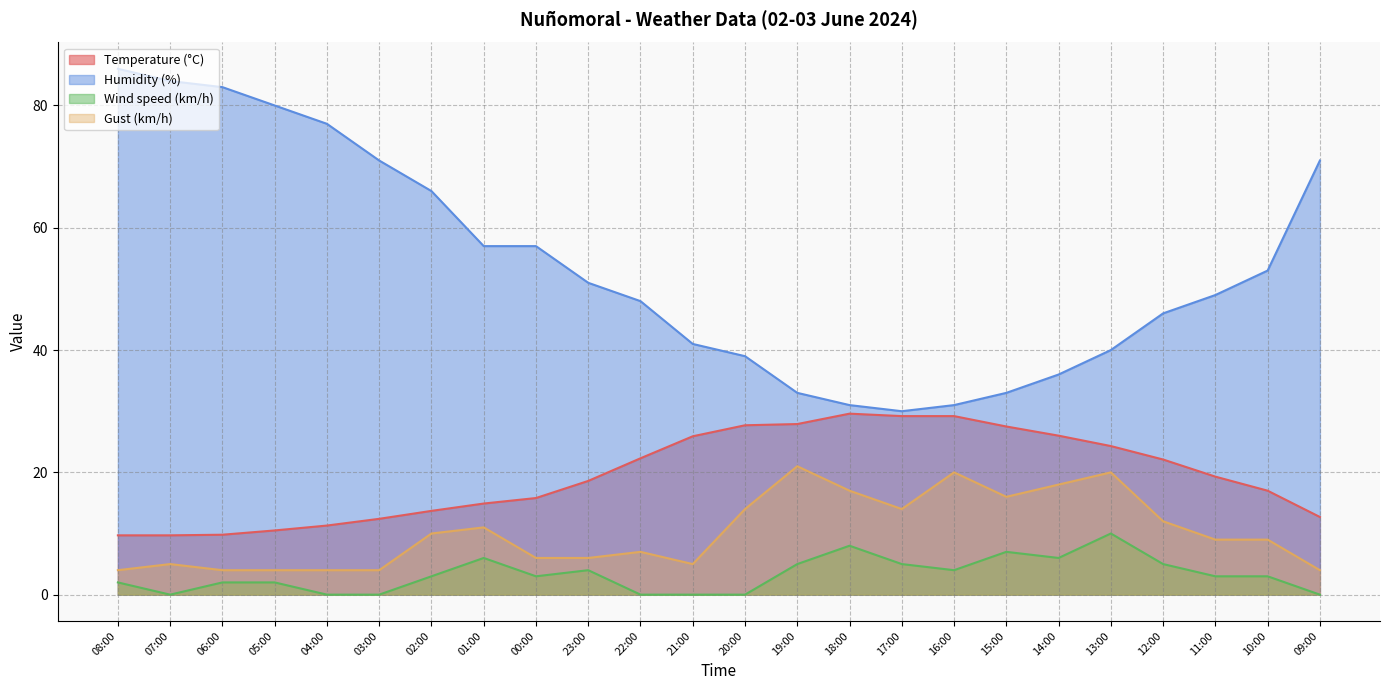

The Gust (km/h) series shows 4.0 at 06:00. True or false?

True